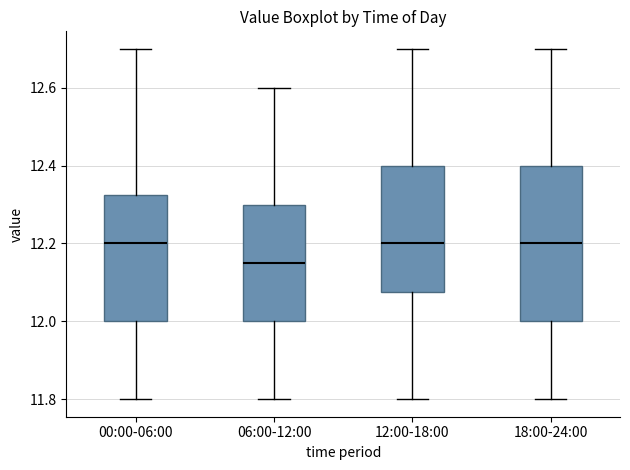

Which box is the tallest, from its lower edge to its upper edge?

18:00-24:00